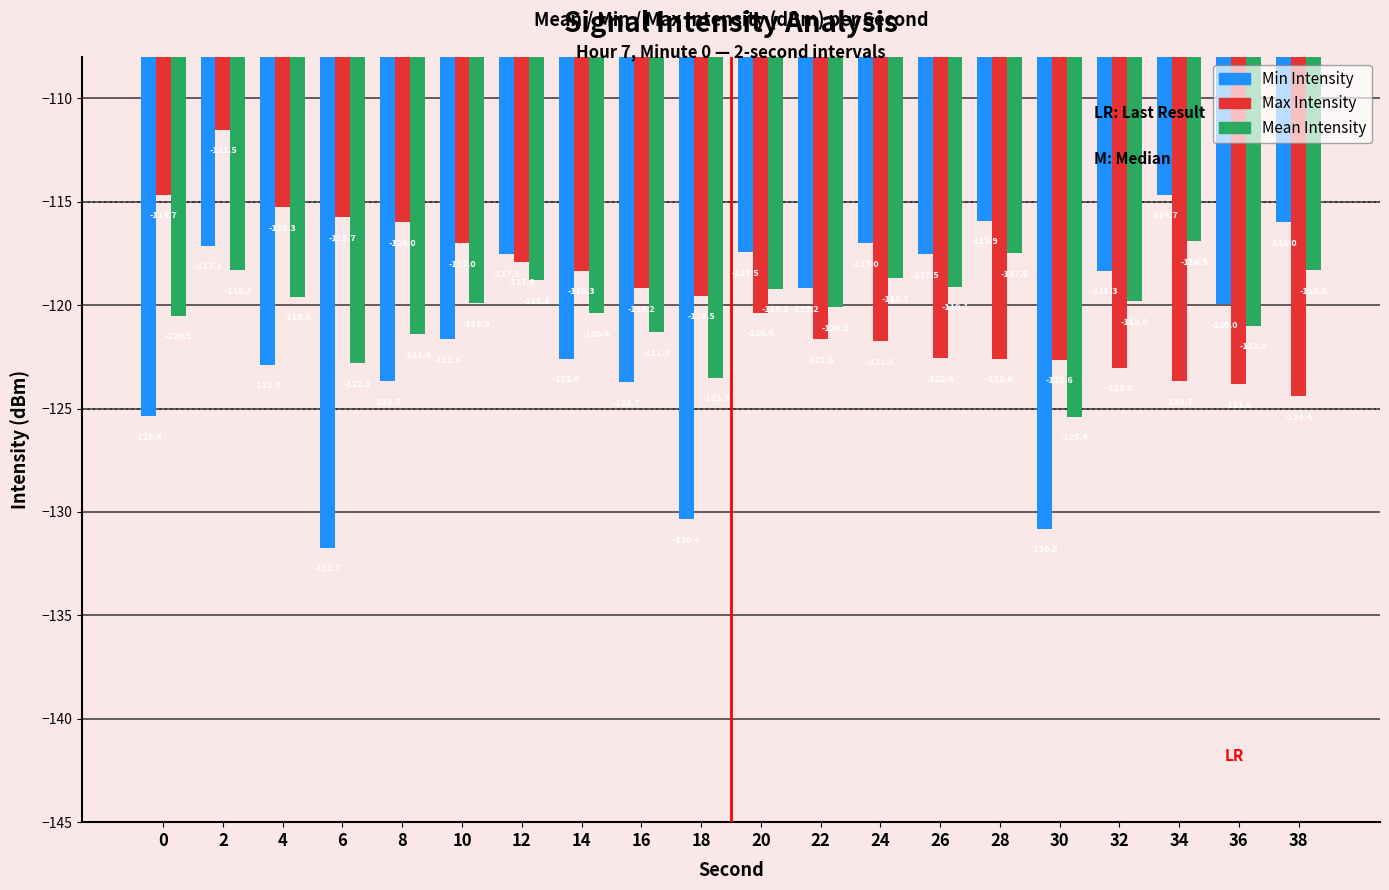

What is the difference between the maximum and minimum values in the Min Intensity series?

17.1